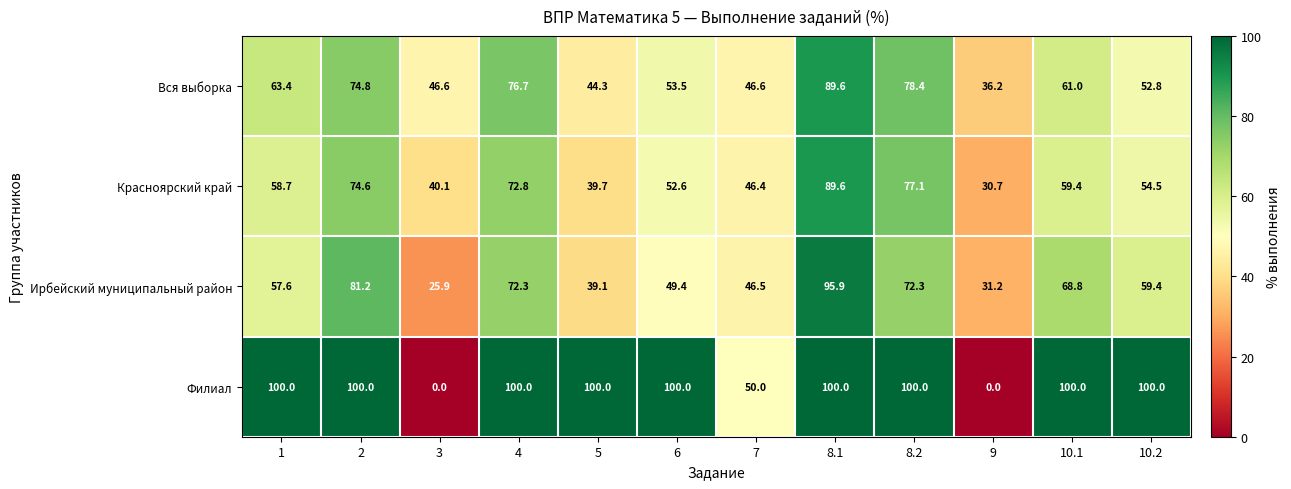

Between 3 and 7, which series saw the biggest shift?

Филиал